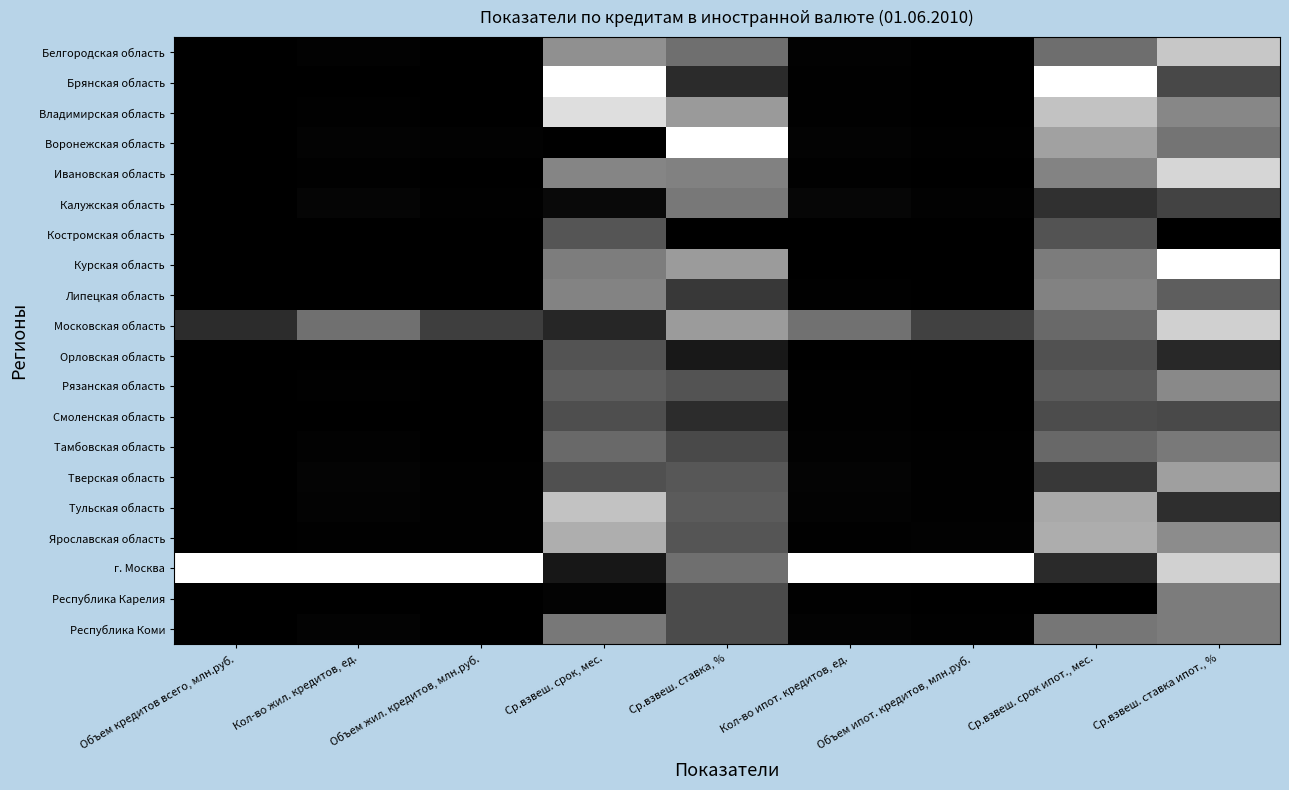

Reading right to left, what are all the values shown in this chart?

Белгородская область: Ср.взвеш. ставка ипот., %=0.8	Ср.взвеш. срок ипот., мес.=0.4	Объем ипот. кредитов, млн.руб.=0.0	Кол-во ипот. кредитов, ед.=0.0	Ср.взвеш. ставка, %=0.4	Ср.взвеш. срок, мес.=0.6	Объем жил. кредитов, млн.руб.=0.0	Кол-во жил. кредитов, ед.=0.0	Объем кредитов всего, млн.руб.=0.0
Брянская область: Ср.взвеш. ставка ипот., %=0.3	Ср.взвеш. срок ипот., мес.=1.0	Объем ипот. кредитов, млн.руб.=0.0	Кол-во ипот. кредитов, ед.=0.0	Ср.взвеш. ставка, %=0.2	Ср.взвеш. срок, мес.=1.0	Объем жил. кредитов, млн.руб.=0.0	Кол-во жил. кредитов, ед.=0.0	Объем кредитов всего, млн.руб.=0.0
Владимирская область: Ср.взвеш. ставка ипот., %=0.5	Ср.взвеш. срок ипот., мес.=0.8	Объем ипот. кредитов, млн.руб.=0.0	Кол-во ипот. кредитов, ед.=0.0	Ср.взвеш. ставка, %=0.6	Ср.взвеш. срок, мес.=0.9	Объем жил. кредитов, млн.руб.=0.0	Кол-во жил. кредитов, ед.=0.0	Объем кредитов всего, млн.руб.=0.0
Воронежская область: Ср.взвеш. ставка ипот., %=0.5	Ср.взвеш. срок ипот., мес.=0.6	Объем ипот. кредитов, млн.руб.=0.0	Кол-во ипот. кредитов, ед.=0.0	Ср.взвеш. ставка, %=1.0	Ср.взвеш. срок, мес.=0.0	Объем жил. кредитов, млн.руб.=0.0	Кол-во жил. кредитов, ед.=0.0	Объем кредитов всего, млн.руб.=0.0
Ивановская область: Ср.взвеш. ставка ипот., %=0.8	Ср.взвеш. срок ипот., мес.=0.5	Объем ипот. кредитов, млн.руб.=0.0	Кол-во ипот. кредитов, ед.=0.0	Ср.взвеш. ставка, %=0.5	Ср.взвеш. срок, мес.=0.5	Объем жил. кредитов, млн.руб.=0.0	Кол-во жил. кредитов, ед.=0.0	Объем кредитов всего, млн.руб.=0.0
Калужская область: Ср.взвеш. ставка ипот., %=0.3	Ср.взвеш. срок ипот., мес.=0.2	Объем ипот. кредитов, млн.руб.=0.0	Кол-во ипот. кредитов, ед.=0.0	Ср.взвеш. ставка, %=0.5	Ср.взвеш. срок, мес.=0.0	Объем жил. кредитов, млн.руб.=0.0	Кол-во жил. кредитов, ед.=0.0	Объем кредитов всего, млн.руб.=0.0
Костромская область: Ср.взвеш. ставка ипот., %=0.0	Ср.взвеш. срок ипот., мес.=0.3	Объем ипот. кредитов, млн.руб.=0.0	Кол-во ипот. кредитов, ед.=0.0	Ср.взвеш. ставка, %=0.0	Ср.взвеш. срок, мес.=0.3	Объем жил. кредитов, млн.руб.=0.0	Кол-во жил. кредитов, ед.=0.0	Объем кредитов всего, млн.руб.=0.0
Курская область: Ср.взвеш. ставка ипот., %=1.0	Ср.взвеш. срок ипот., мес.=0.5	Объем ипот. кредитов, млн.руб.=0.0	Кол-во ипот. кредитов, ед.=0.0	Ср.взвеш. ставка, %=0.6	Ср.взвеш. срок, мес.=0.5	Объем жил. кредитов, млн.руб.=0.0	Кол-во жил. кредитов, ед.=0.0	Объем кредитов всего, млн.руб.=0.0
Липецкая область: Ср.взвеш. ставка ипот., %=0.4	Ср.взвеш. срок ипот., мес.=0.5	Объем ипот. кредитов, млн.руб.=0.0	Кол-во ипот. кредитов, ед.=0.0	Ср.взвеш. ставка, %=0.2	Ср.взвеш. срок, мес.=0.5	Объем жил. кредитов, млн.руб.=0.0	Кол-во жил. кредитов, ед.=0.0	Объем кредитов всего, млн.руб.=0.0
Московская область: Ср.взвеш. ставка ипот., %=0.8	Ср.взвеш. срок ипот., мес.=0.4	Объем ипот. кредитов, млн.руб.=0.3	Кол-во ипот. кредитов, ед.=0.4	Ср.взвеш. ставка, %=0.6	Ср.взвеш. срок, мес.=0.2	Объем жил. кредитов, млн.руб.=0.2	Кол-во жил. кредитов, ед.=0.4	Объем кредитов всего, млн.руб.=0.2
Орловская область: Ср.взвеш. ставка ипот., %=0.2	Ср.взвеш. срок ипот., мес.=0.3	Объем ипот. кредитов, млн.руб.=0.0	Кол-во ипот. кредитов, ед.=0.0	Ср.взвеш. ставка, %=0.1	Ср.взвеш. срок, мес.=0.3	Объем жил. кредитов, млн.руб.=0.0	Кол-во жил. кредитов, ед.=0.0	Объем кредитов всего, млн.руб.=0.0
Рязанская область: Ср.взвеш. ставка ипот., %=0.5	Ср.взвеш. срок ипот., мес.=0.4	Объем ипот. кредитов, млн.руб.=0.0	Кол-во ипот. кредитов, ед.=0.0	Ср.взвеш. ставка, %=0.3	Ср.взвеш. срок, мес.=0.4	Объем жил. кредитов, млн.руб.=0.0	Кол-во жил. кредитов, ед.=0.0	Объем кредитов всего, млн.руб.=0.0
Смоленская область: Ср.взвеш. ставка ипот., %=0.3	Ср.взвеш. срок ипот., мес.=0.3	Объем ипот. кредитов, млн.руб.=0.0	Кол-во ипот. кредитов, ед.=0.0	Ср.взвеш. ставка, %=0.2	Ср.взвеш. срок, мес.=0.3	Объем жил. кредитов, млн.руб.=0.0	Кол-во жил. кредитов, ед.=0.0	Объем кредитов всего, млн.руб.=0.0
Тамбовская область: Ср.взвеш. ставка ипот., %=0.5	Ср.взвеш. срок ипот., мес.=0.4	Объем ипот. кредитов, млн.руб.=0.0	Кол-во ипот. кредитов, ед.=0.0	Ср.взвеш. ставка, %=0.3	Ср.взвеш. срок, мес.=0.4	Объем жил. кредитов, млн.руб.=0.0	Кол-во жил. кредитов, ед.=0.0	Объем кредитов всего, млн.руб.=0.0
Тверская область: Ср.взвеш. ставка ипот., %=0.6	Ср.взвеш. срок ипот., мес.=0.2	Объем ипот. кредитов, млн.руб.=0.0	Кол-во ипот. кредитов, ед.=0.0	Ср.взвеш. ставка, %=0.3	Ср.взвеш. срок, мес.=0.3	Объем жил. кредитов, млн.руб.=0.0	Кол-во жил. кредитов, ед.=0.0	Объем кредитов всего, млн.руб.=0.0
Тульская область: Ср.взвеш. ставка ипот., %=0.2	Ср.взвеш. срок ипот., мес.=0.7	Объем ипот. кредитов, млн.руб.=0.0	Кол-во ипот. кредитов, ед.=0.0	Ср.взвеш. ставка, %=0.4	Ср.взвеш. срок, мес.=0.8	Объем жил. кредитов, млн.руб.=0.0	Кол-во жил. кредитов, ед.=0.0	Объем кредитов всего, млн.руб.=0.0
Ярославская область: Ср.взвеш. ставка ипот., %=0.5	Ср.взвеш. срок ипот., мес.=0.7	Объем ипот. кредитов, млн.руб.=0.0	Кол-во ипот. кредитов, ед.=0.0	Ср.взвеш. ставка, %=0.3	Ср.взвеш. срок, мес.=0.7	Объем жил. кредитов, млн.руб.=0.0	Кол-во жил. кредитов, ед.=0.0	Объем кредитов всего, млн.руб.=0.0
г. Москва: Ср.взвеш. ставка ипот., %=0.8	Ср.взвеш. срок ипот., мес.=0.2	Объем ипот. кредитов, млн.руб.=1.0	Кол-во ипот. кредитов, ед.=1.0	Ср.взвеш. ставка, %=0.4	Ср.взвеш. срок, мес.=0.1	Объем жил. кредитов, млн.руб.=1.0	Кол-во жил. кредитов, ед.=1.0	Объем кредитов всего, млн.руб.=1.0
Республика Карелия: Ср.взвеш. ставка ипот., %=0.5	Ср.взвеш. срок ипот., мес.=0.0	Объем ипот. кредитов, млн.руб.=0.0	Кол-во ипот. кредитов, ед.=0.0	Ср.взвеш. ставка, %=0.3	Ср.взвеш. срок, мес.=0.0	Объем жил. кредитов, млн.руб.=0.0	Кол-во жил. кредитов, ед.=0.0	Объем кредитов всего, млн.руб.=0.0
Республика Коми: Ср.взвеш. ставка ипот., %=0.5	Ср.взвеш. срок ипот., мес.=0.5	Объем ипот. кредитов, млн.руб.=0.0	Кол-во ипот. кредитов, ед.=0.0	Ср.взвеш. ставка, %=0.3	Ср.взвеш. срок, мес.=0.5	Объем жил. кредитов, млн.руб.=0.0	Кол-во жил. кредитов, ед.=0.0	Объем кредитов всего, млн.руб.=0.0